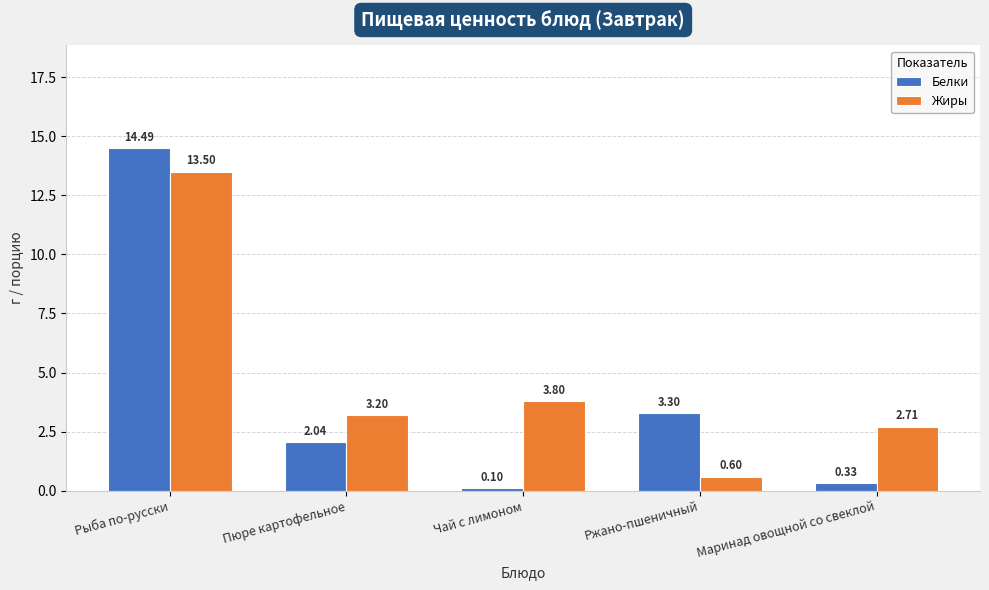

What is the difference between the Жиры values at Маринад овощной со свеклой and Ржано-пшеничный?

2.1